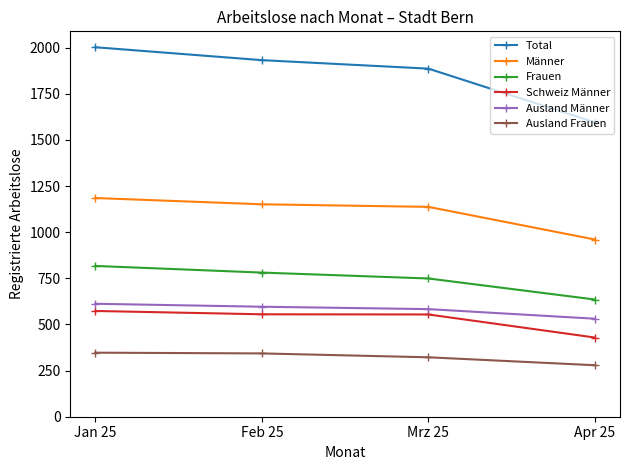

The value of Ausland Männer at Apr 25 is 791. True or false?

False